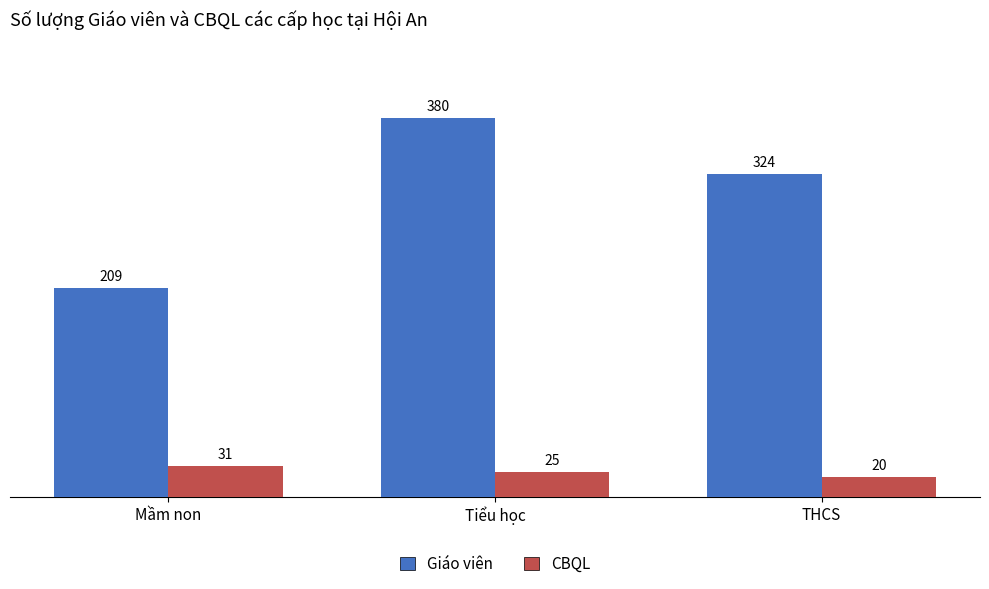

How many data points does each series have?

3